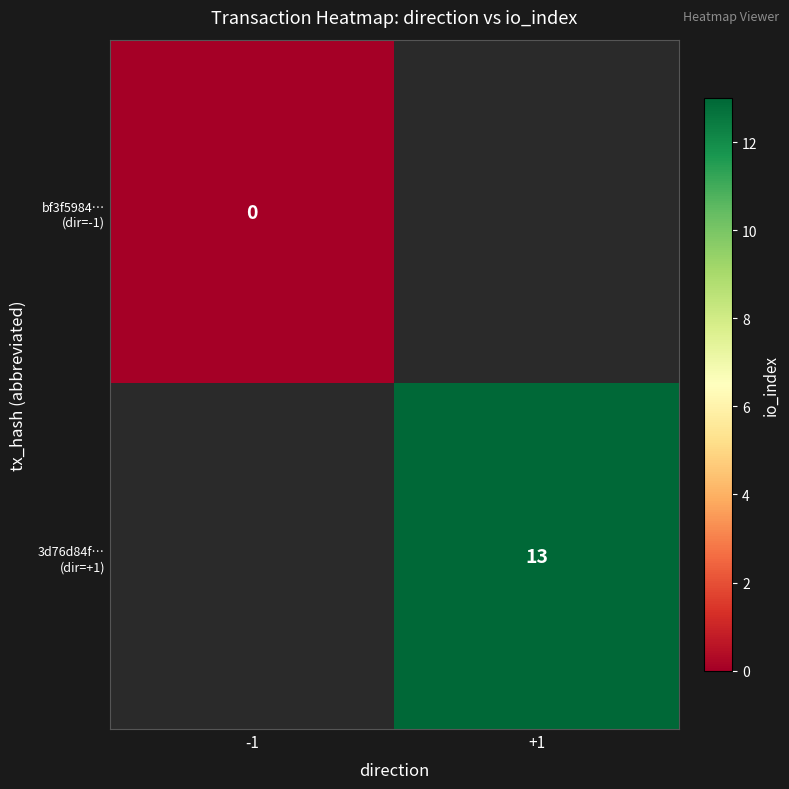

At how many categories does at least one series exceed 12?

1